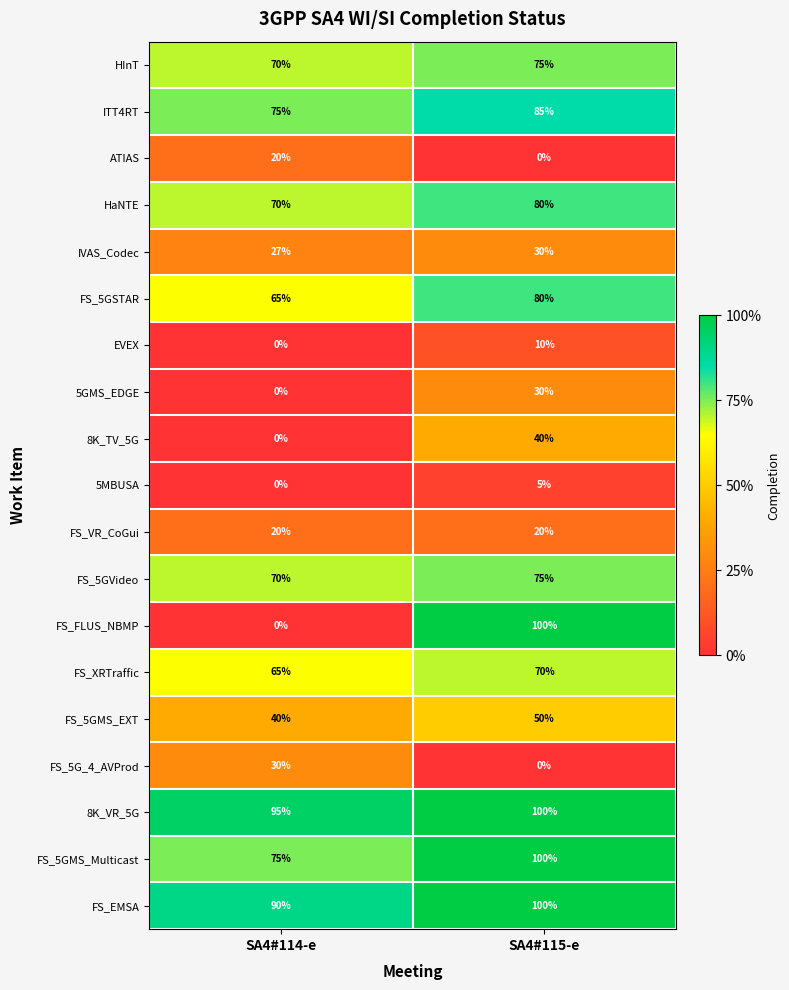

Which series changed the most between SA4#114-e and SA4#115-e?

FS_FLUS_NBMP